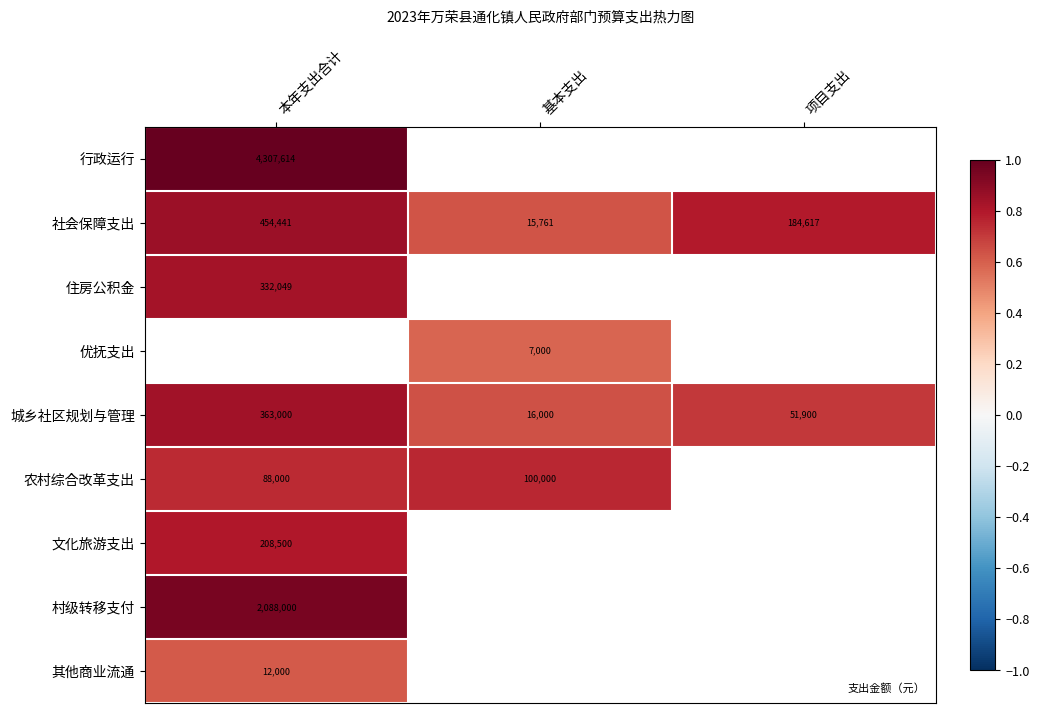

The 城乡社区规划与管理 series shows 0.8 at 本年支出合计. True or false?

True